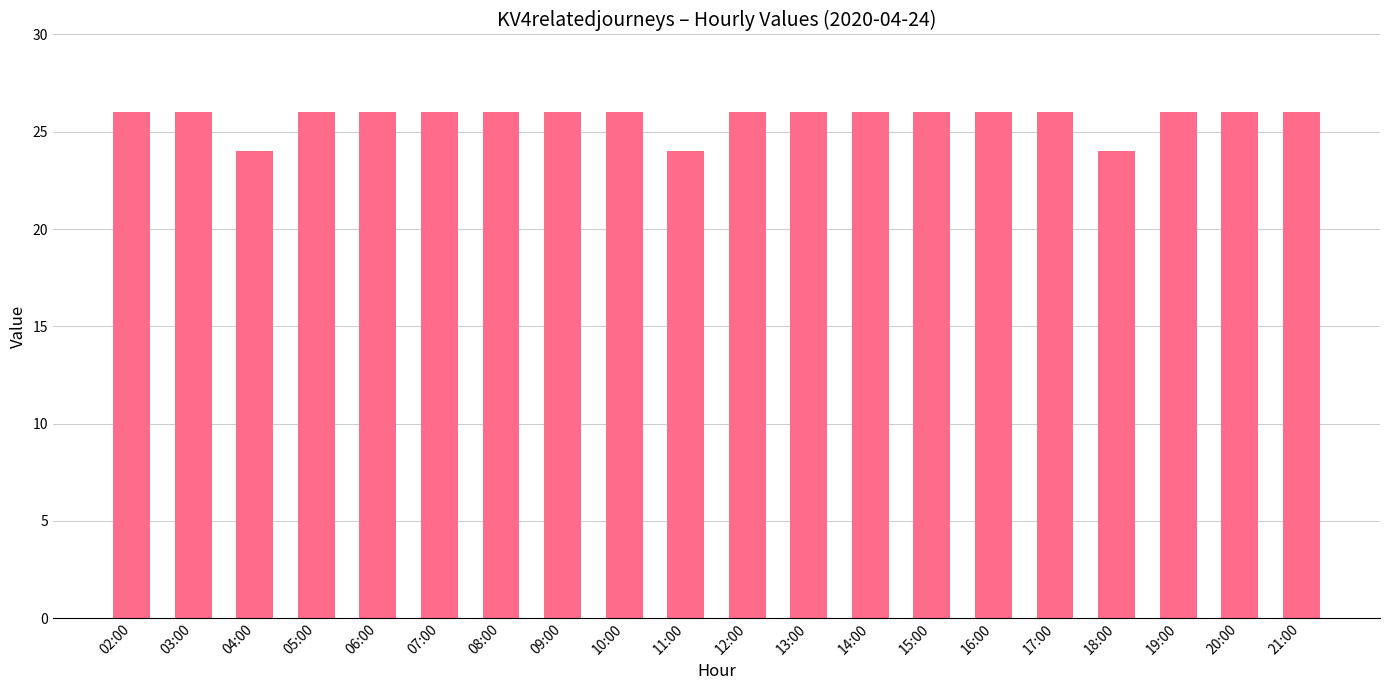

What is the label of the 20th bar from the right?

02:00